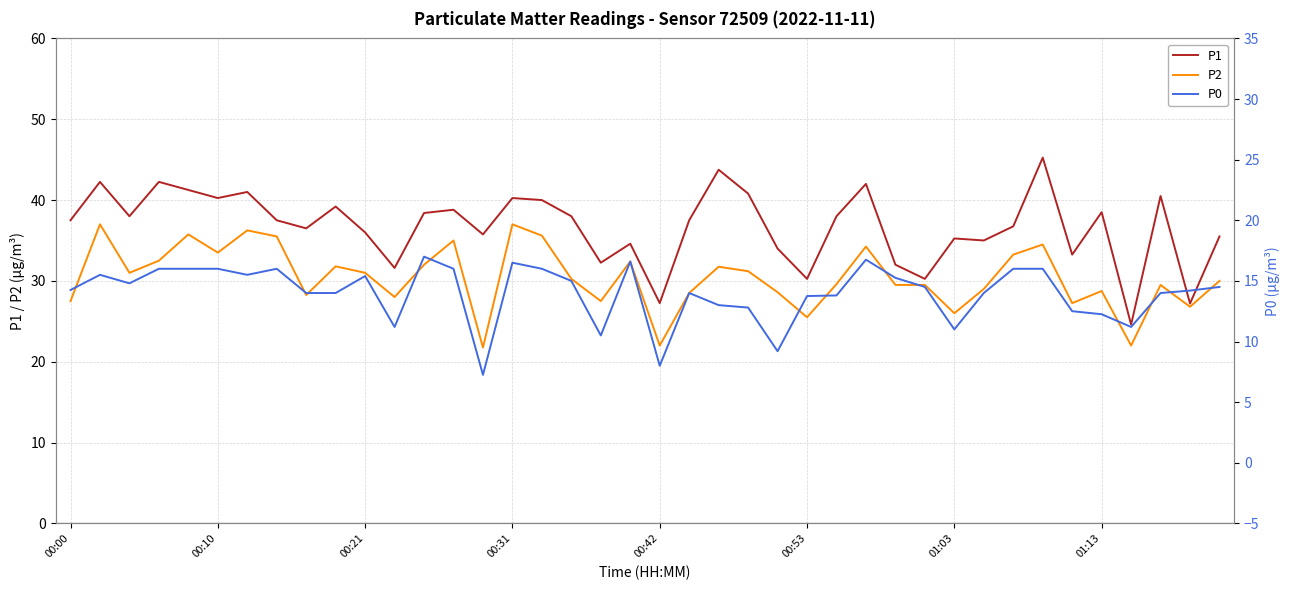

Is it true that P2 equals 28.8 at 01:13?

True